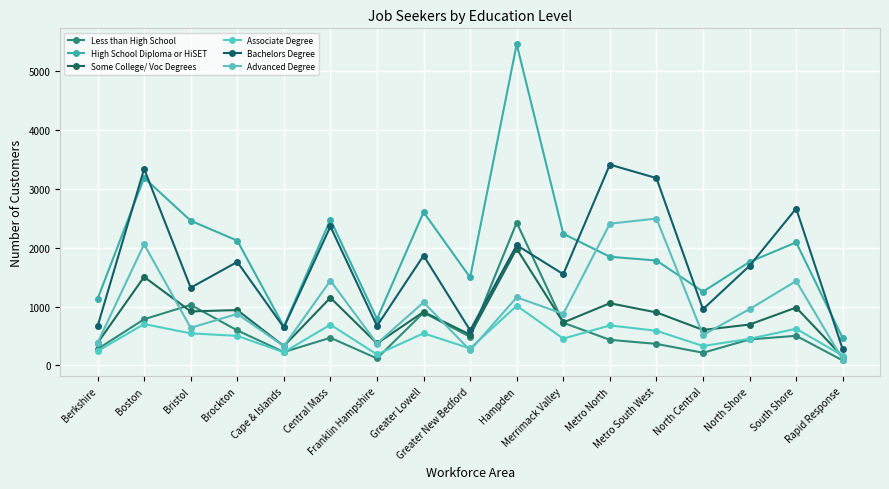

True or false: Less than High School has more than 1 interior local peaks.

True